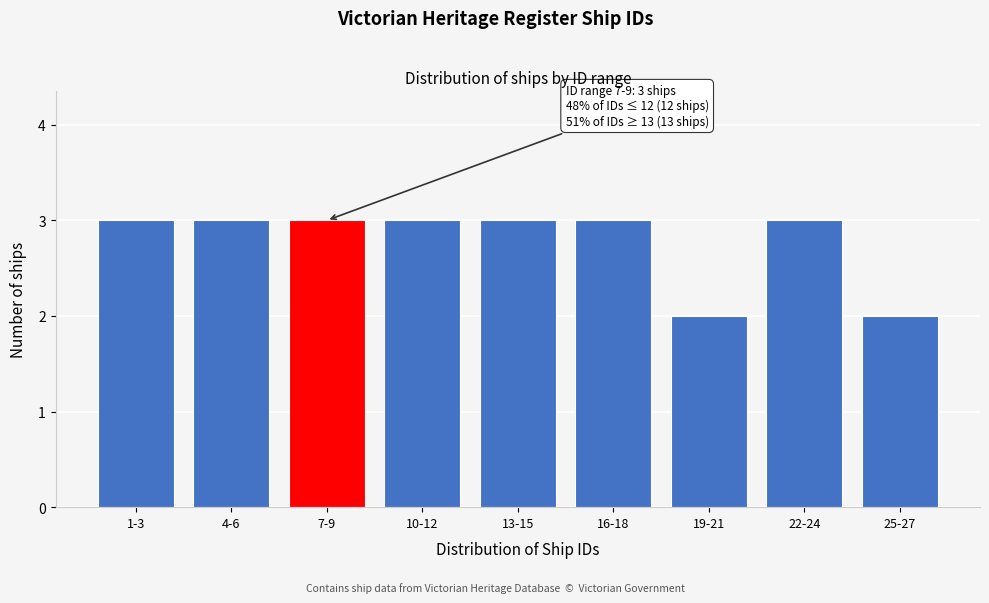

Reading left to right, list all the values displayed in this chart.

3	3	3	3	3	3	2	3	2